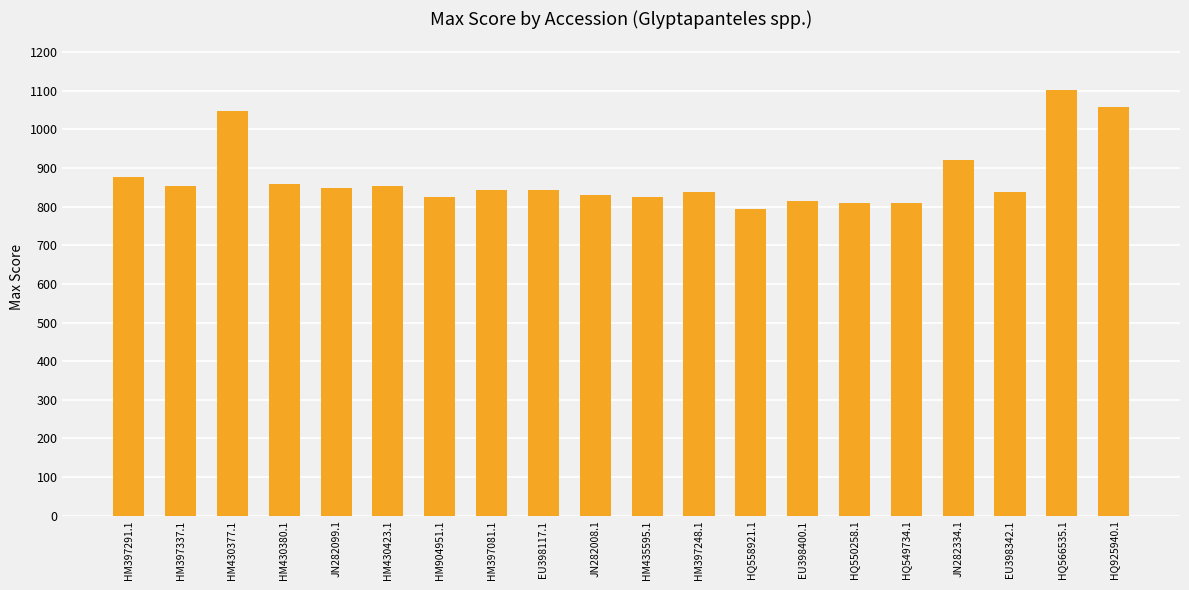

Between HQ925940.1 and HQ549734.1, which is larger?

HQ925940.1